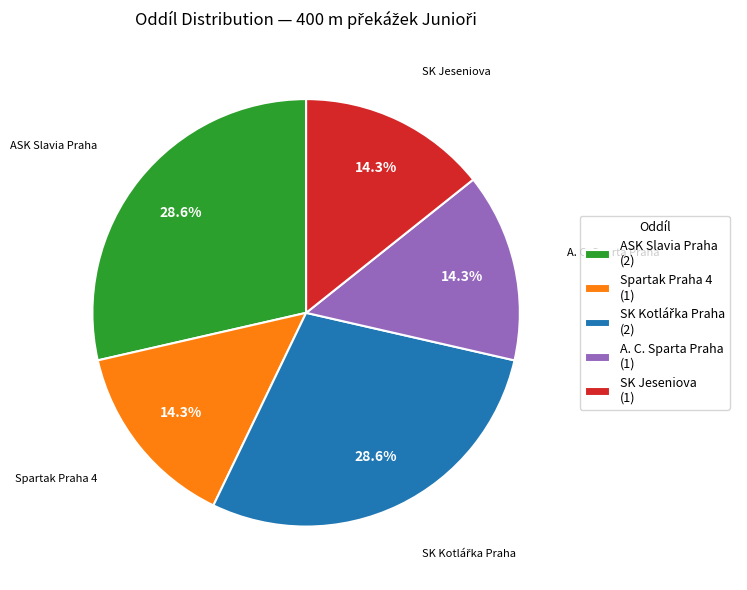

Is there any slice that represents more than half of the pie?

No